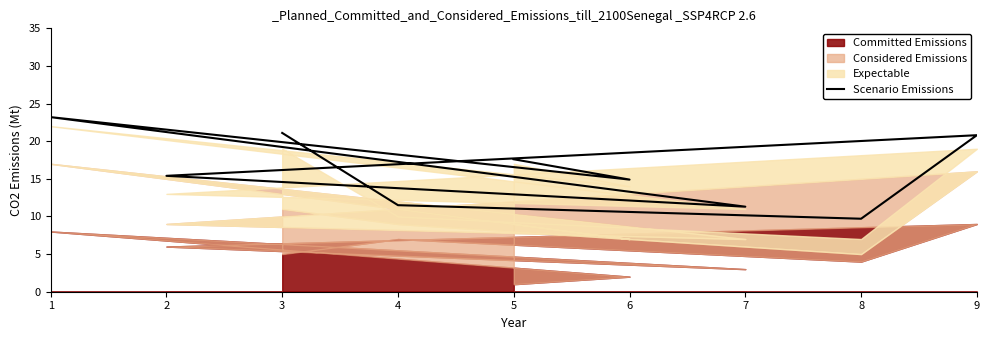

What is the maximum value shown in the chart?

23.2